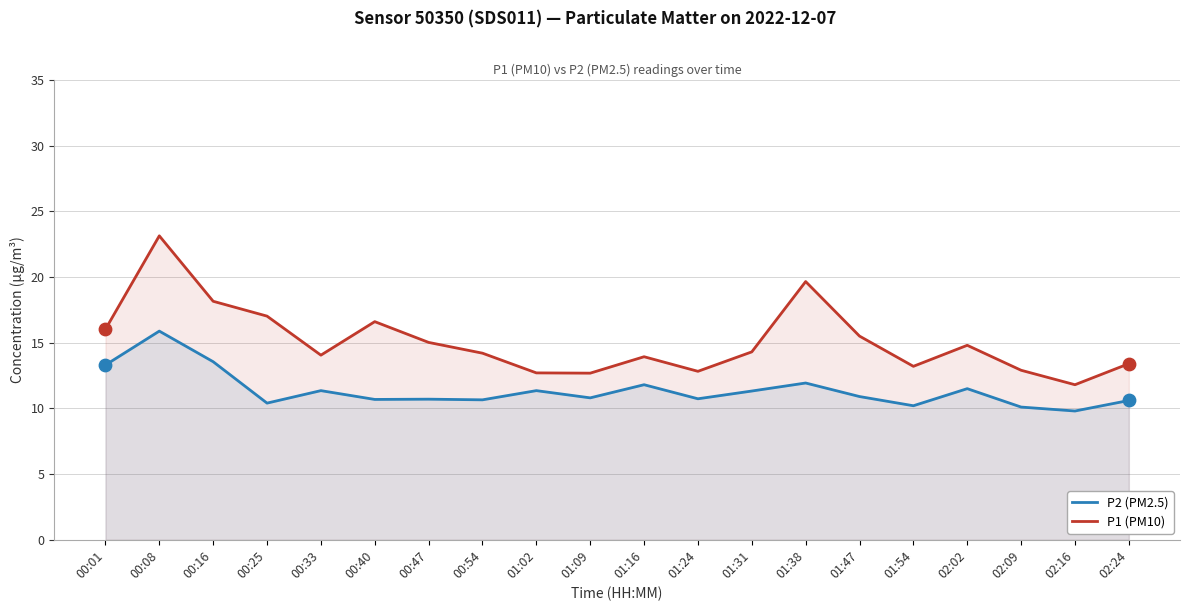

Which series reaches the maximum Y coordinate?

P1 (PM10)